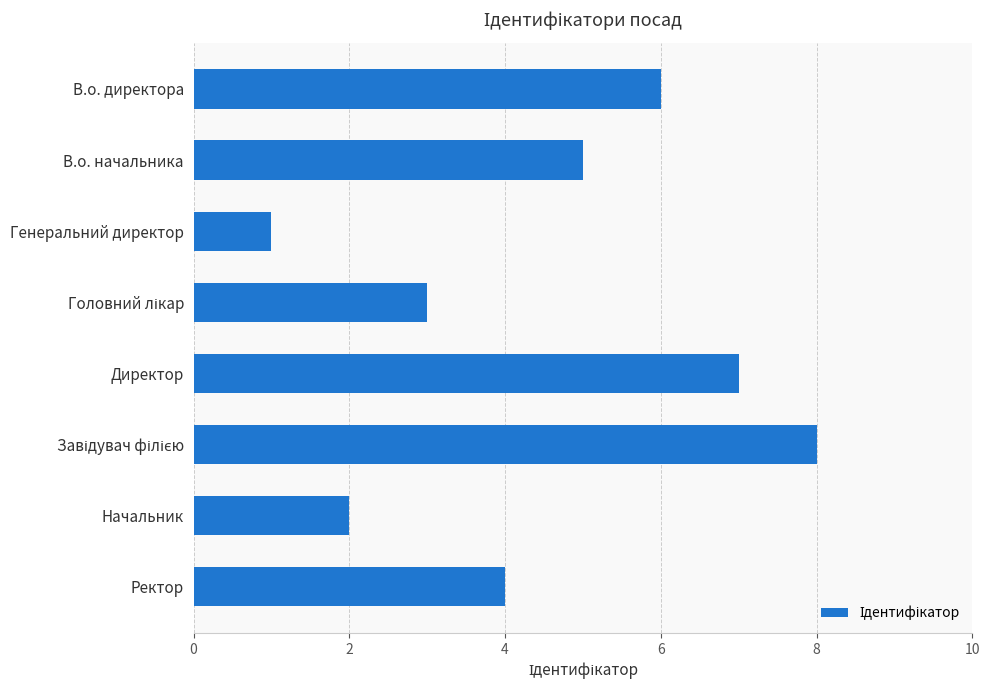

Which has a higher value, Генеральний директор or В.о. начальника?

В.о. начальника